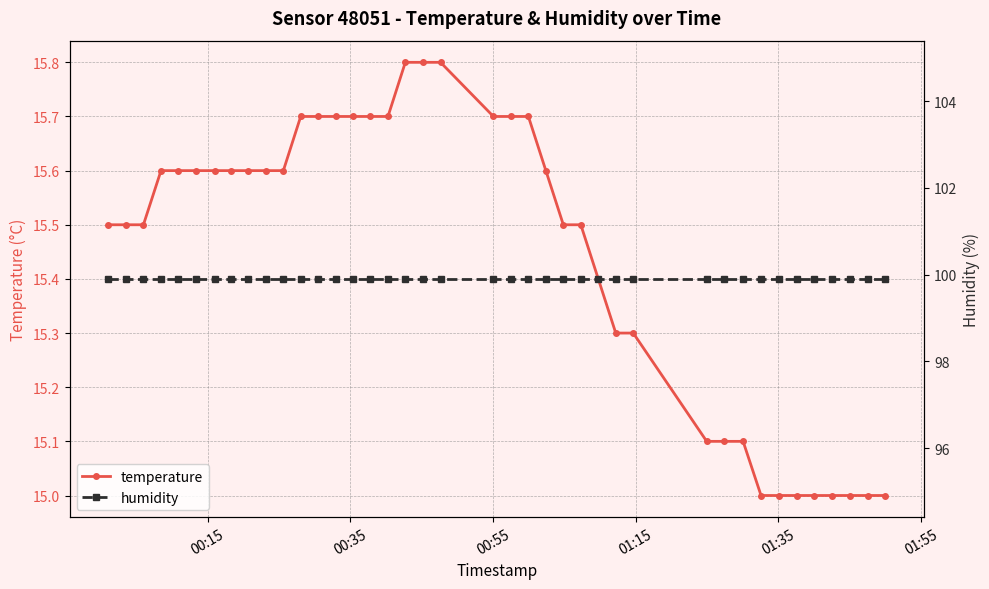

What is the value of the temperature point at the 32nd from the left?

15.1